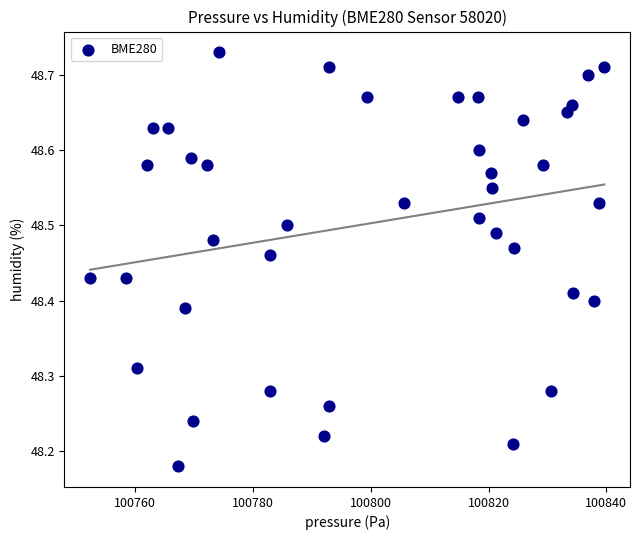

What is the range of X values (max minus min)?

87.3